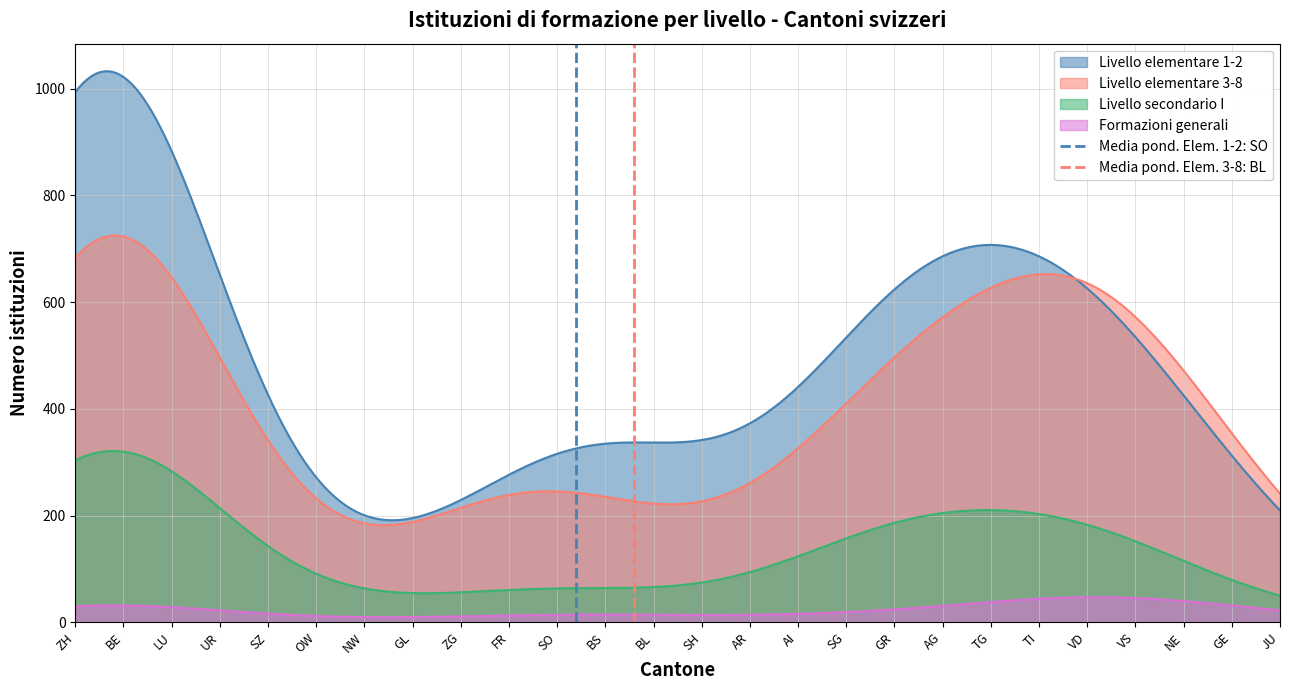

True or false: Livello elementare 3-8 and Formazioni generali cross at least once.

False